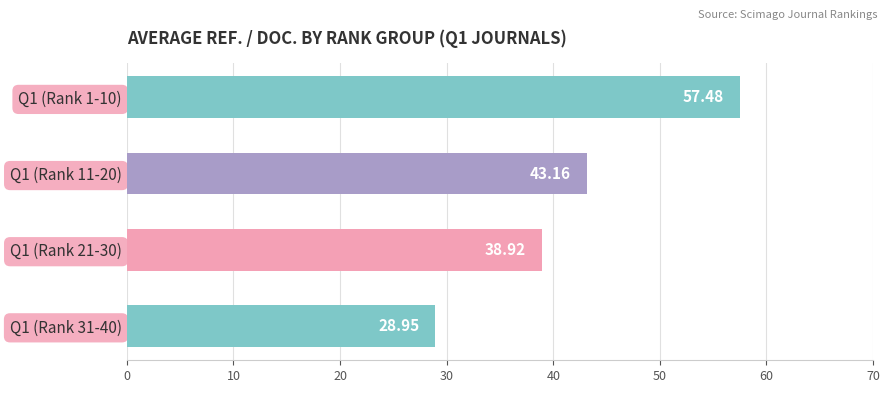

List the labels in order of value, smallest first.

Q1 (Rank 31-40), Q1 (Rank 21-30), Q1 (Rank 11-20), Q1 (Rank 1-10)